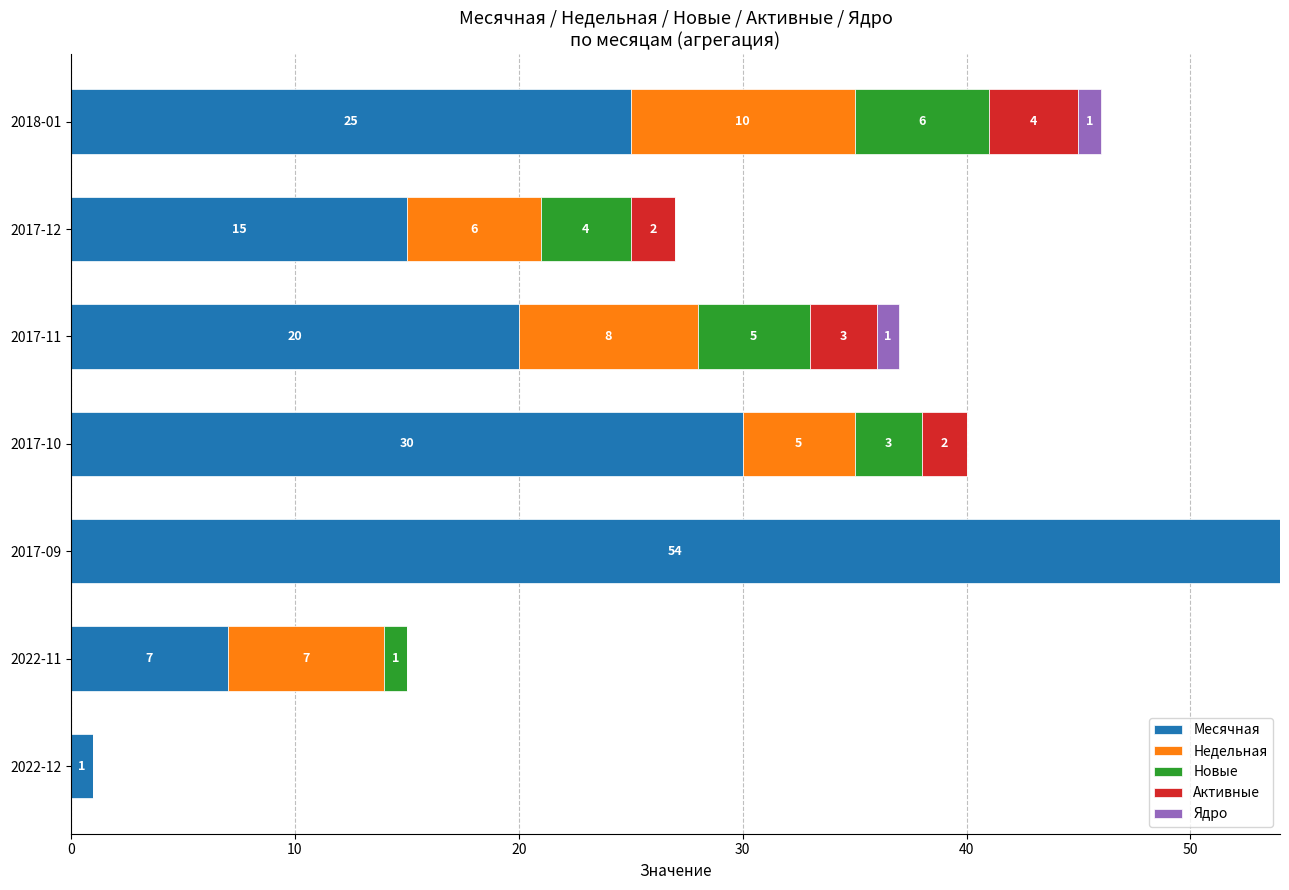

What value does the Месячная series have at 2017-12, to the nearest 5?

15